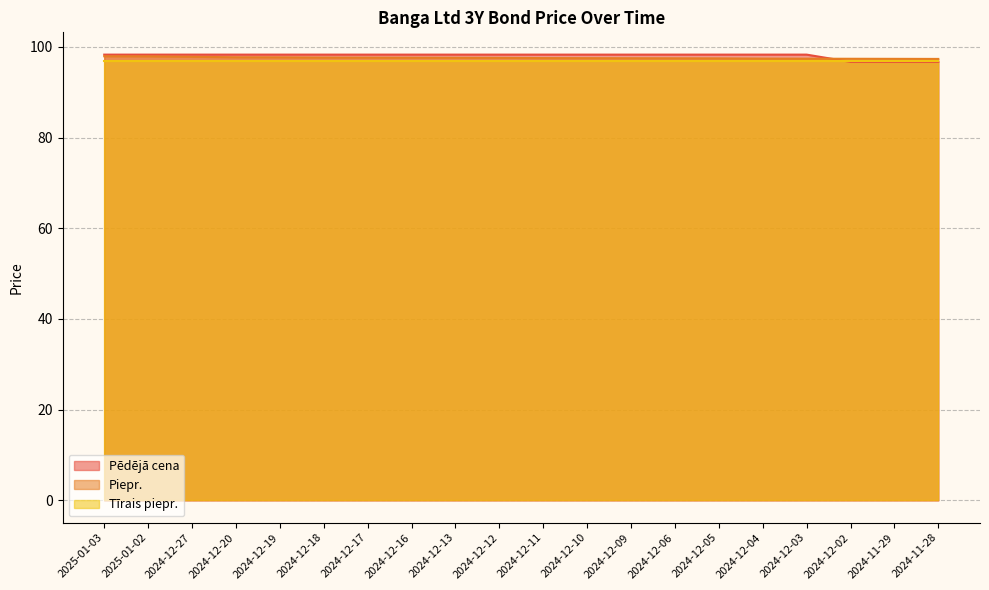

How many distinct data groups are displayed?

3